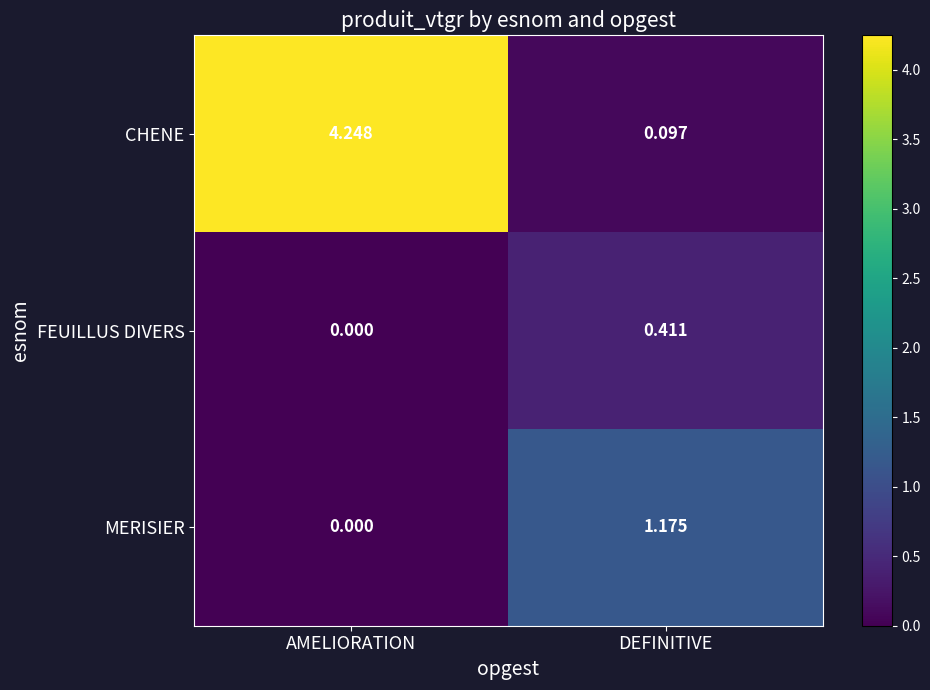

Rank the series by their average value, from highest to lowest.

CHENE, MERISIER, FEUILLUS DIVERS